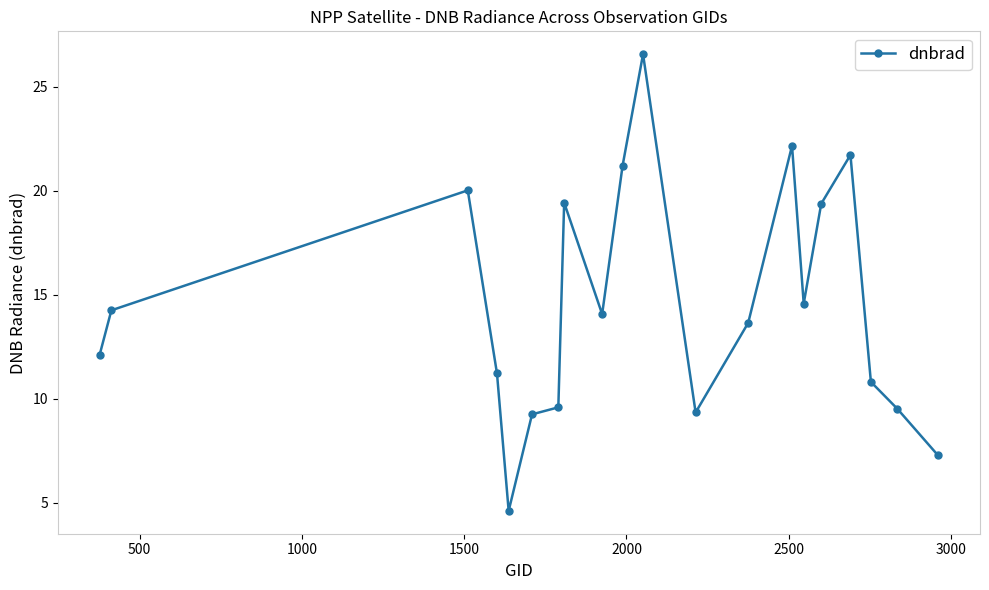

What is the difference between the maximum and minimum values?

21.9